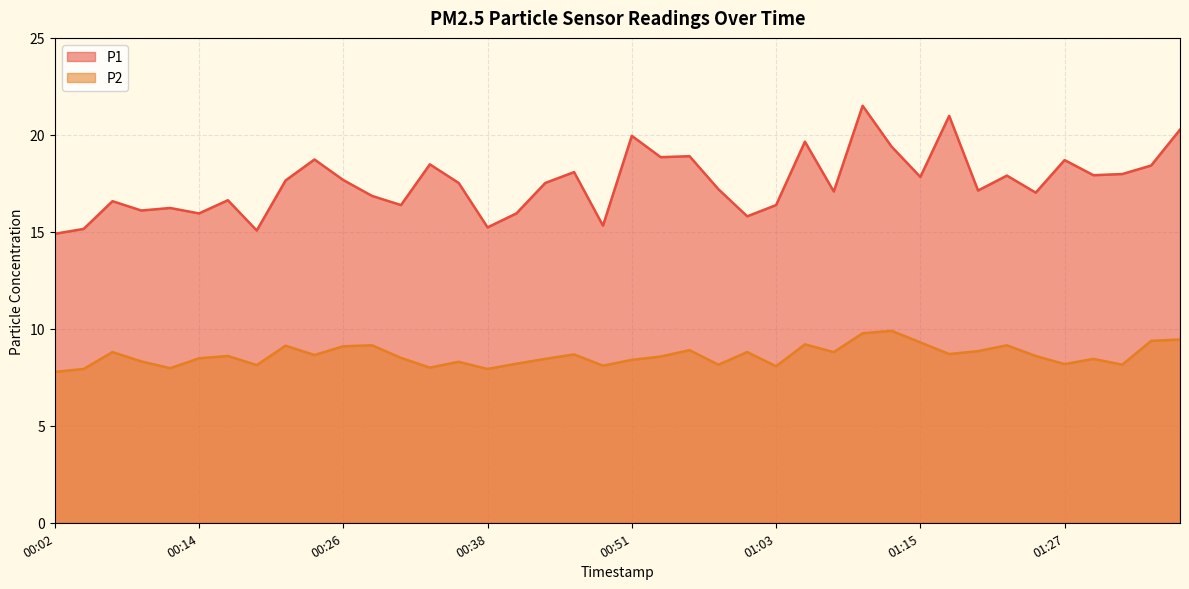

Reading left to right, what are all the values shown in this chart?

P1: 14.9	15.2	16.6	16.1	16.2	15.9	16.6	15.1	17.6	18.7	17.7	16.9	16.4	18.5	17.5	15.2	15.9	17.5	18.1	15.3	19.9	18.9	18.9	17.2	15.8	16.4	19.6	17.1	21.5	19.4	17.8	21.0	17.1	17.9	17.0	18.7	17.9	18.0	18.4	20.3
P2: 7.8	7.9	8.8	8.3	8.0	8.5	8.6	8.1	9.1	8.7	9.1	9.2	8.5	8.0	8.3	7.9	8.2	8.4	8.7	8.1	8.4	8.6	8.9	8.2	8.8	8.1	9.2	8.8	9.8	9.9	9.3	8.7	8.8	9.2	8.6	8.2	8.4	8.2	9.4	9.4